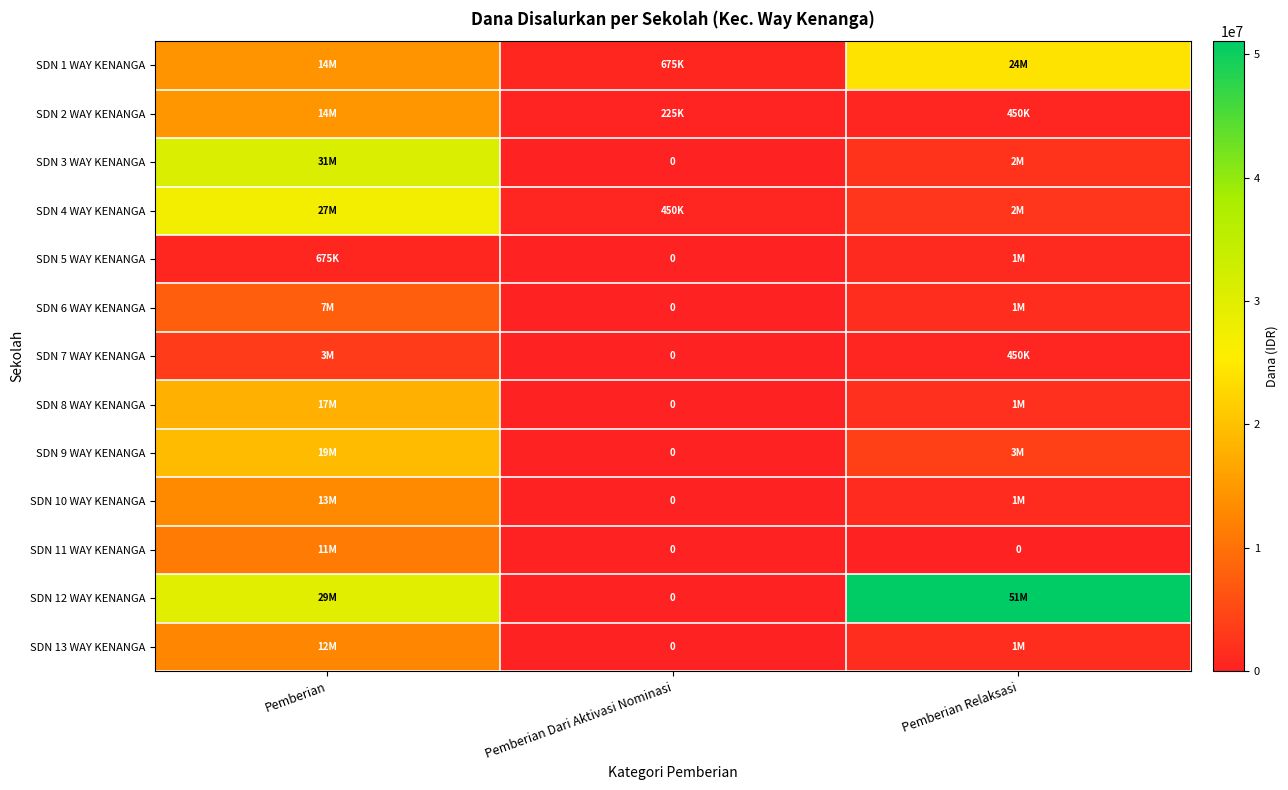

At which label does SDN 3 WAY KENANGA reach its minimum?

Pemberian Dari Aktivasi Nominasi